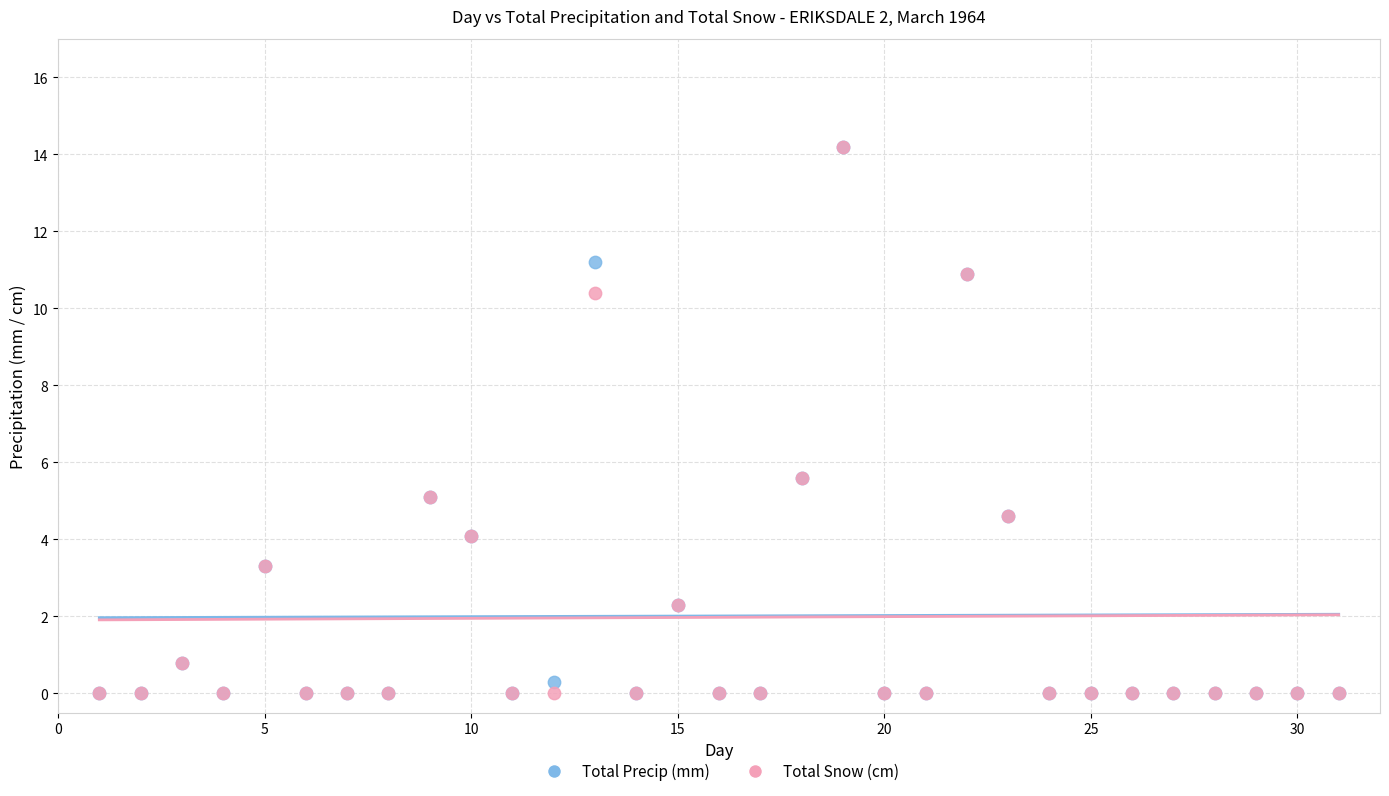

What are all the series names shown in the legend?

Total Precip (mm), Total Snow (cm)